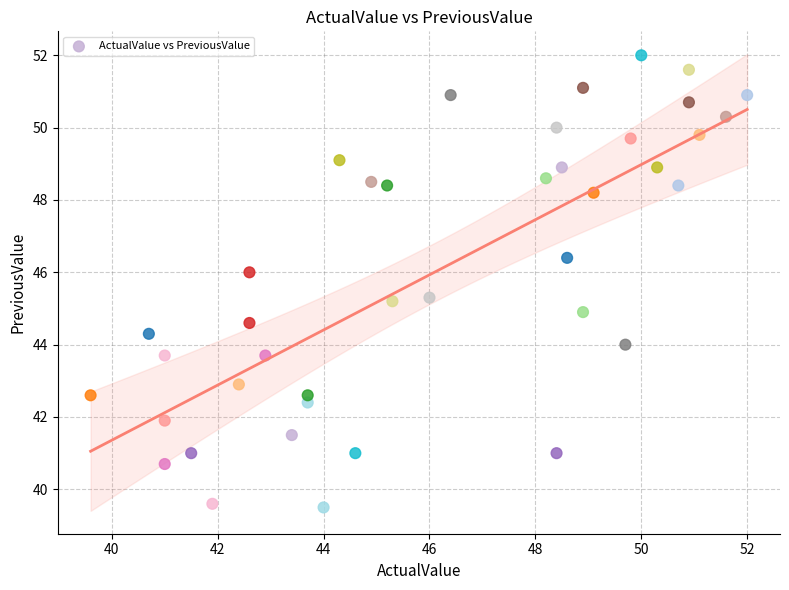

What is the range of Y values (max minus min)?

12.5